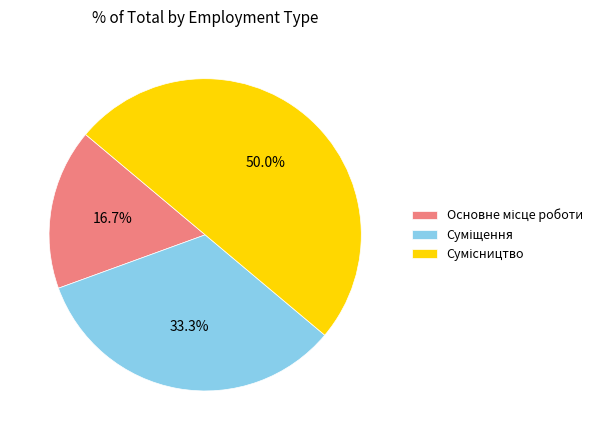

What portion of the pie excludes Сумісництво?

50.0%